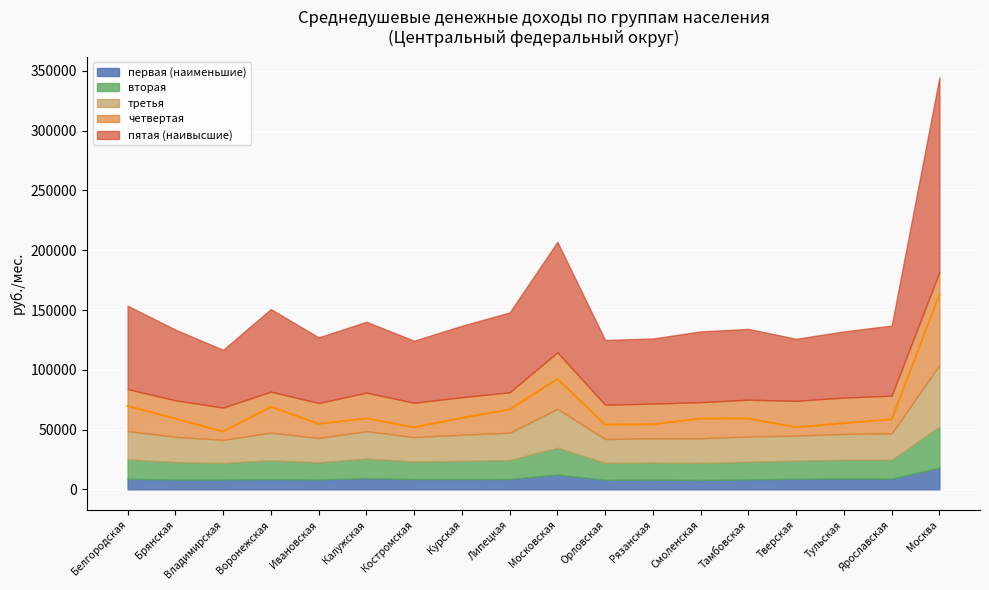

Which label corresponds to the smallest value in the chart?

Владимирская